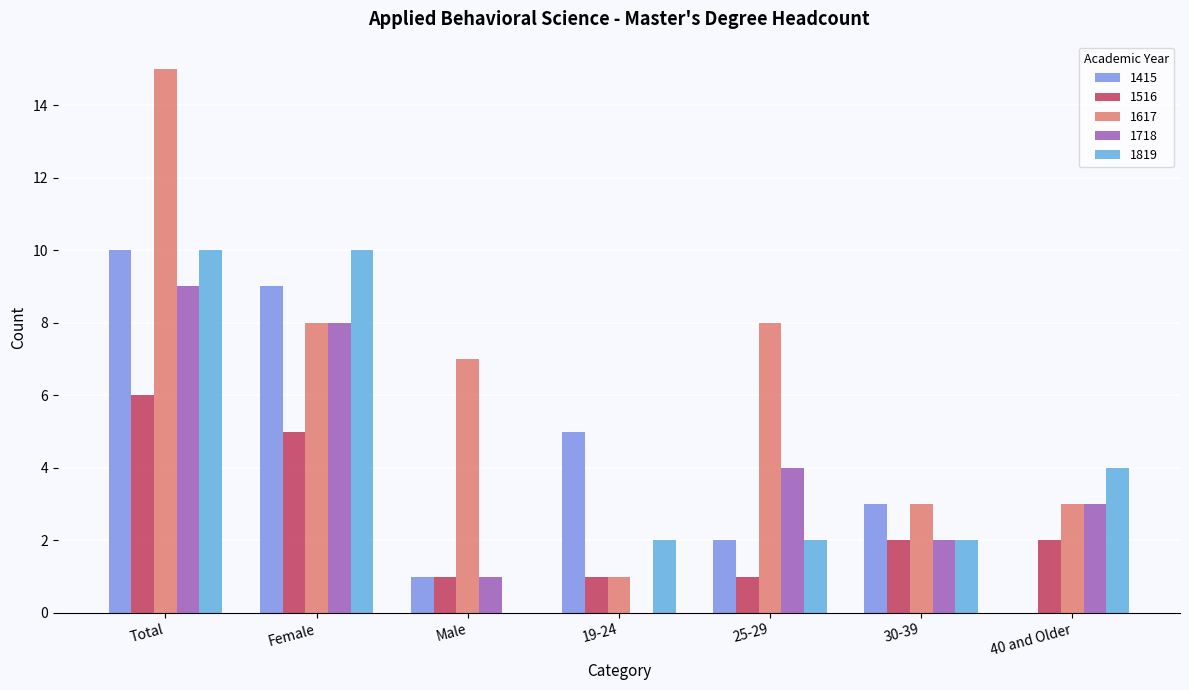

Which series has the largest range (max minus min)?

1617